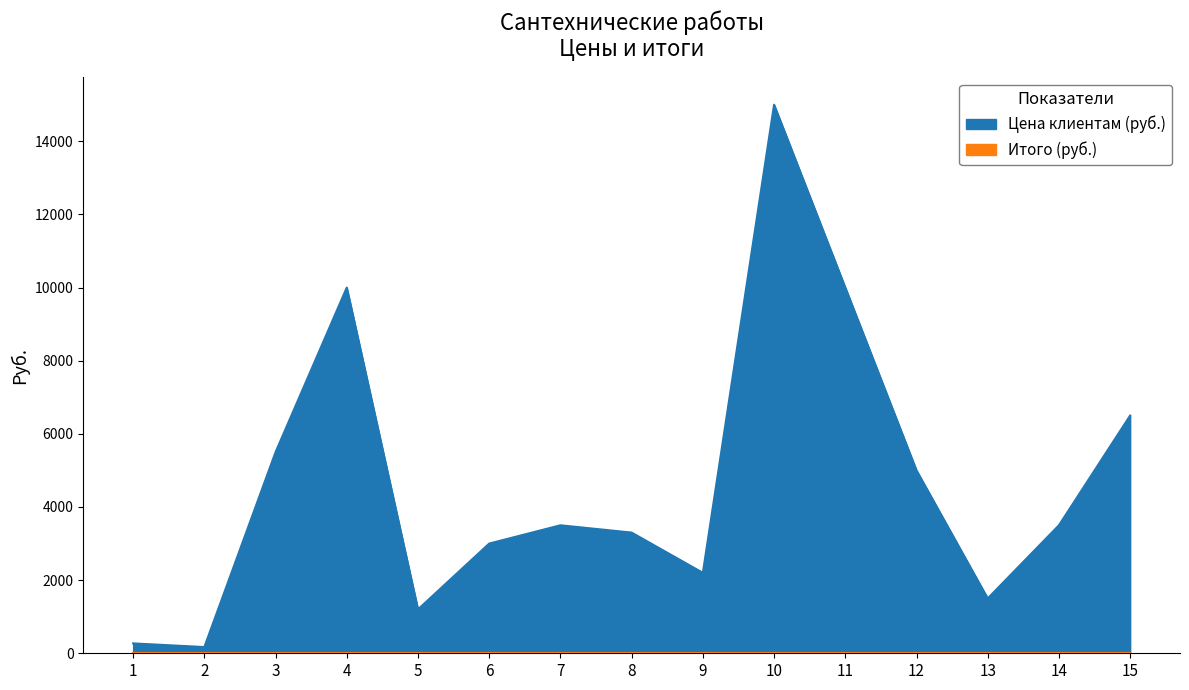

Does the chart have visible grid lines?

No